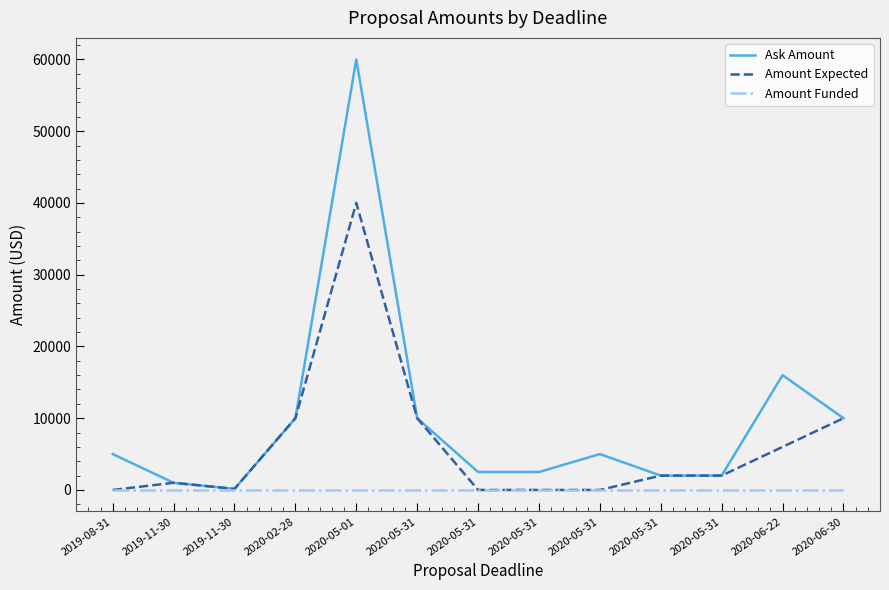

What are all the series names shown in the legend?

Ask Amount, Amount Expected, Amount Funded